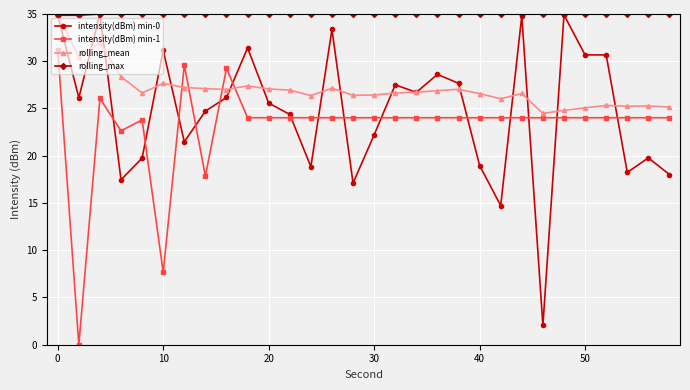

True or false: intensity(dBm) min-1 and rolling_max cross at least once.

False